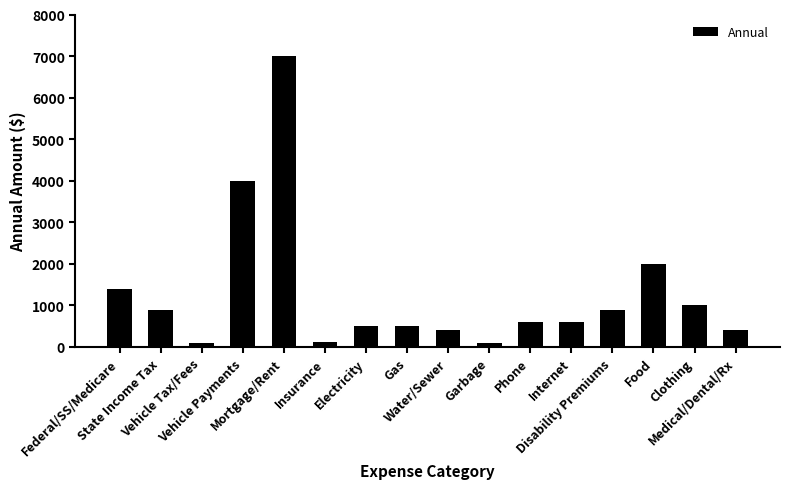

What is the greatest value displayed?

7000